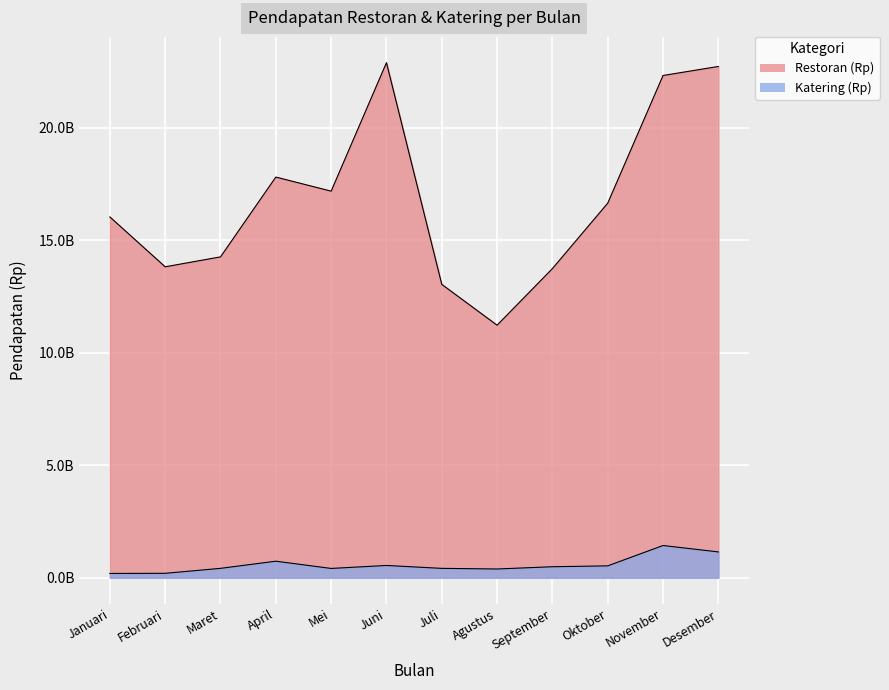

How many lines are shown in the chart?

2